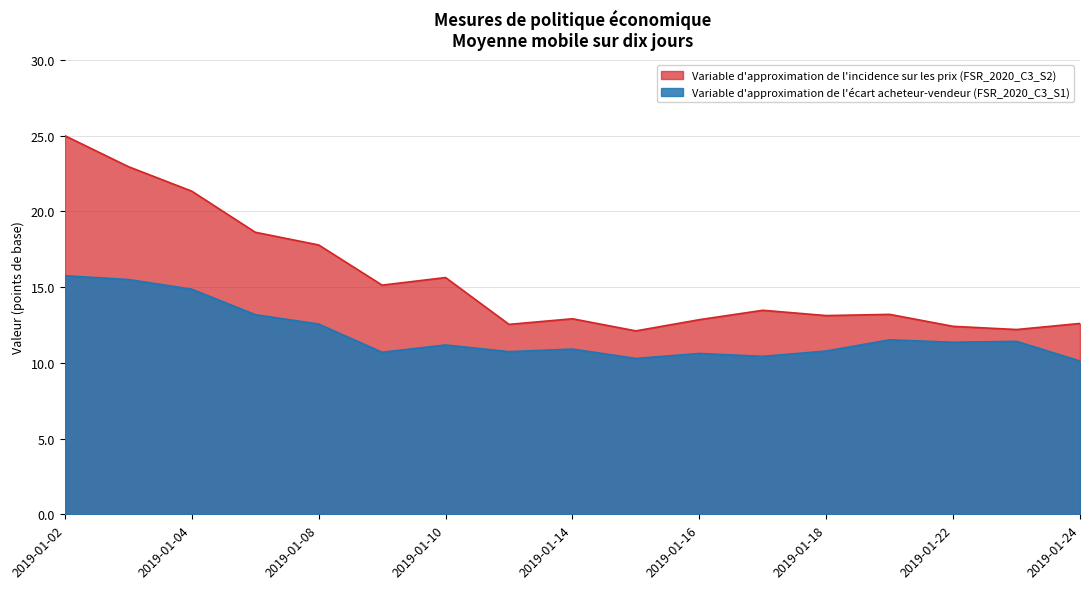

True or false: Variable d'approximation de l'écart acheteur-vendeur (FSR_2020_C3_S1) and Variable d'approximation de l'incidence sur les prix (FSR_2020_C3_S2) cross at least once.

False